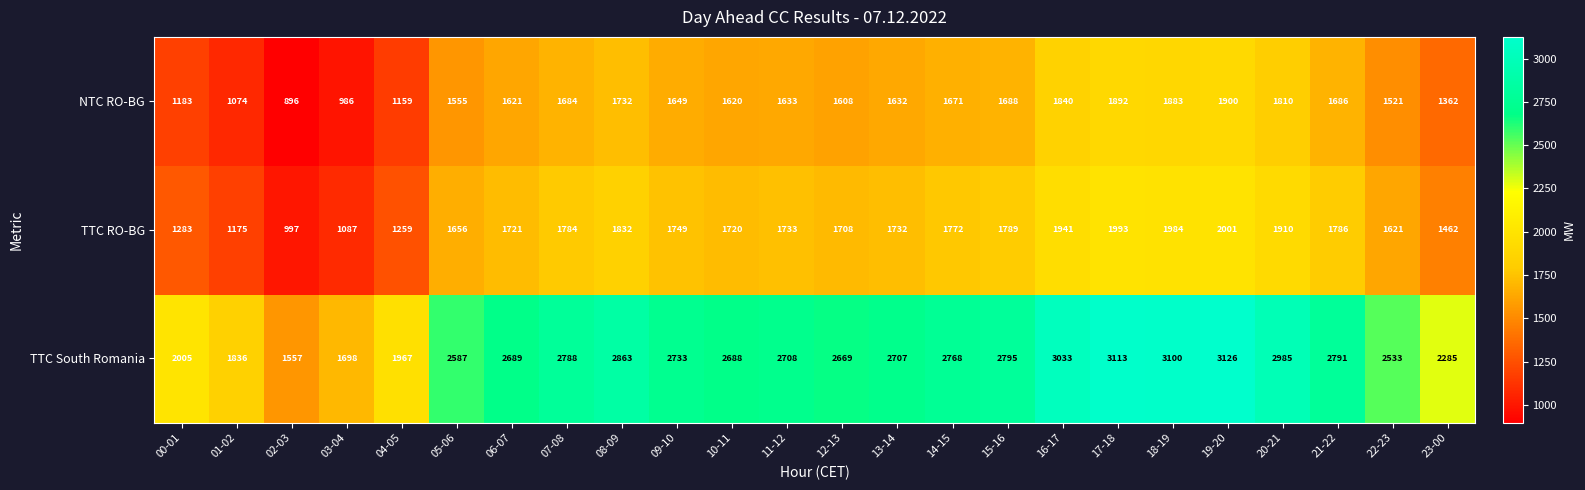

What is the total value across all series at 21-22?

6263